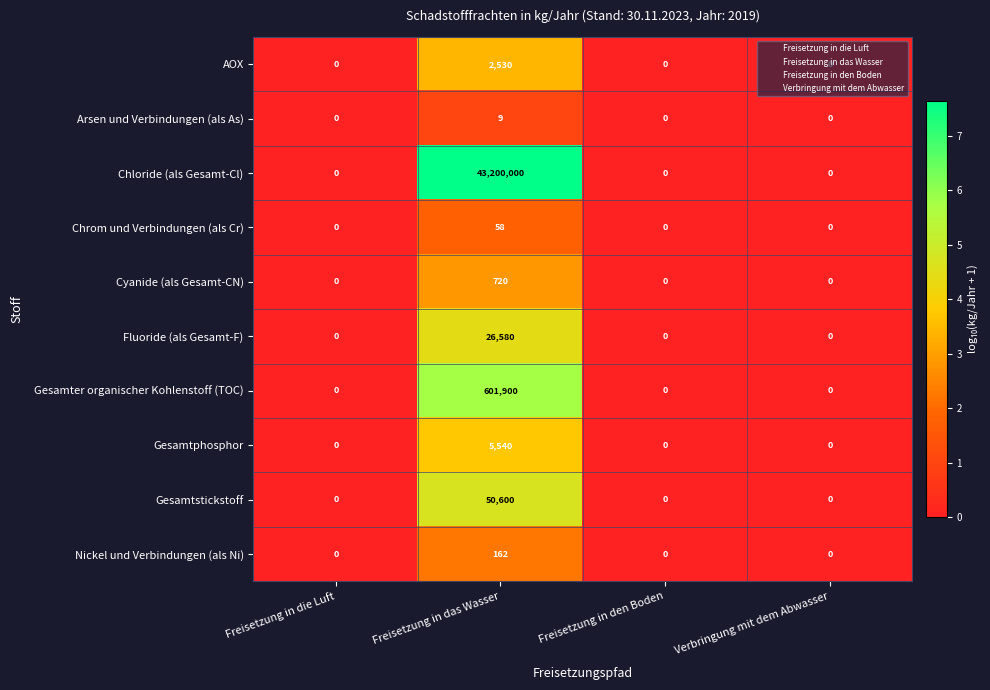

What is the difference between the Gesamtphosphor values at Freisetzung in das Wasser and Verbringung mit dem Abwasser?

5540